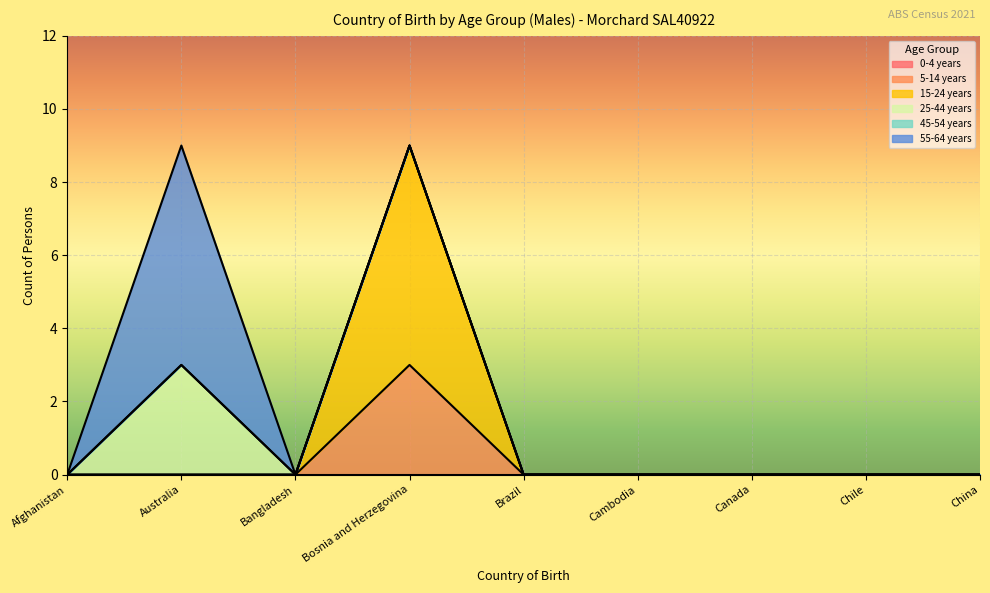

At how many categories does at least one series exceed 4?

2